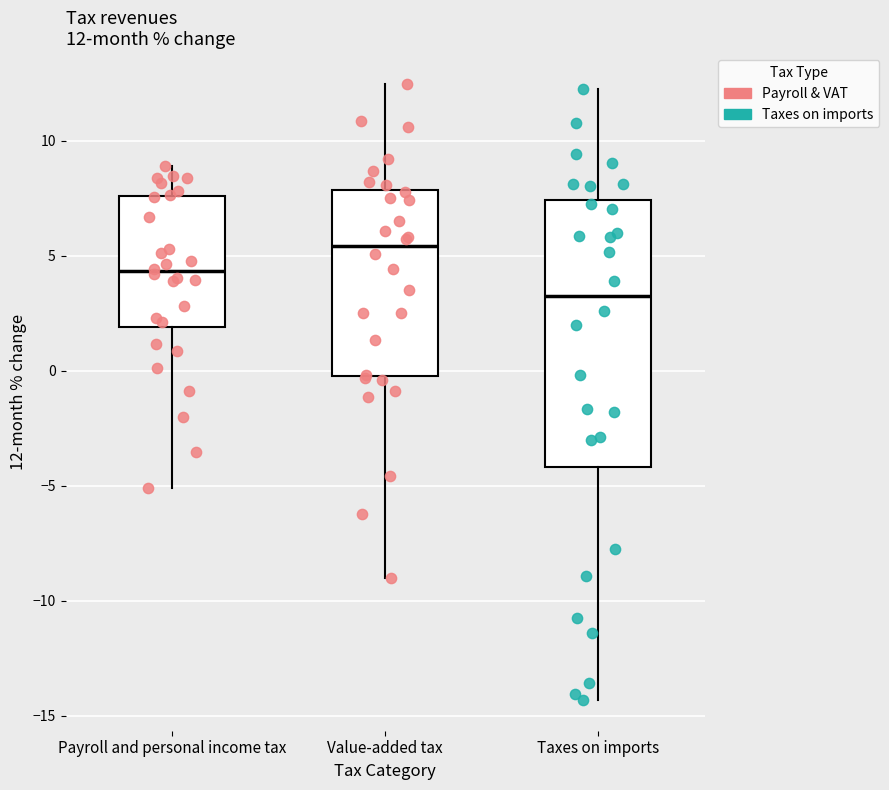

Comparing the boxes themselves (not the whiskers), which one is the tallest?

Taxes on imports